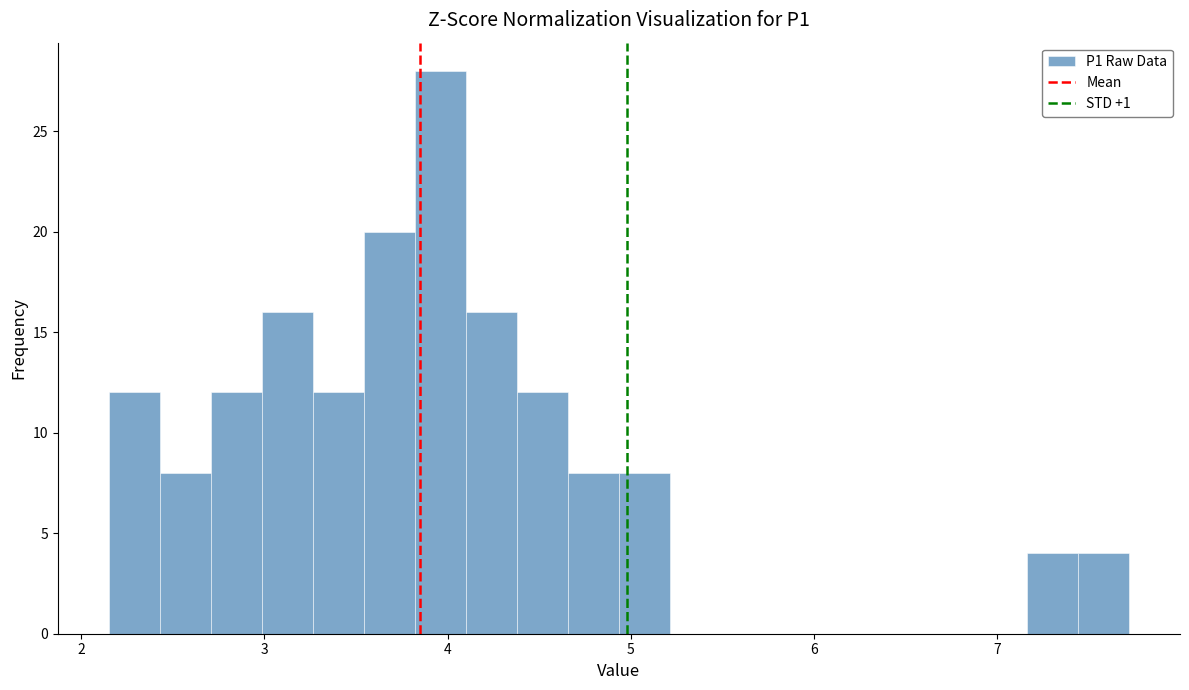

Around what value on the x-axis is the tallest bar? Give the approximate position of its centre, as read against the axis.

4.0